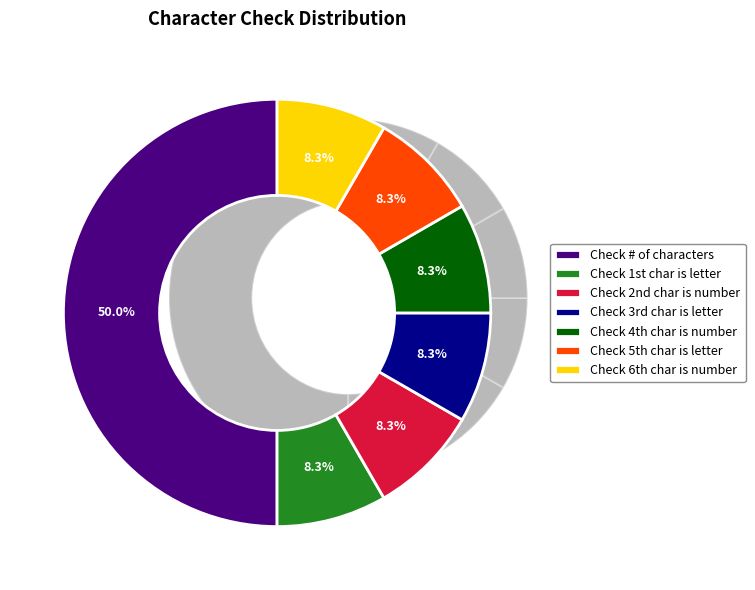

Rank the categories by value from highest to lowest.

Check # of characters, Check 1st char is letter, Check 2nd char is number, Check 3rd char is letter, Check 4th char is number, Check 5th char is letter, Check 6th char is number